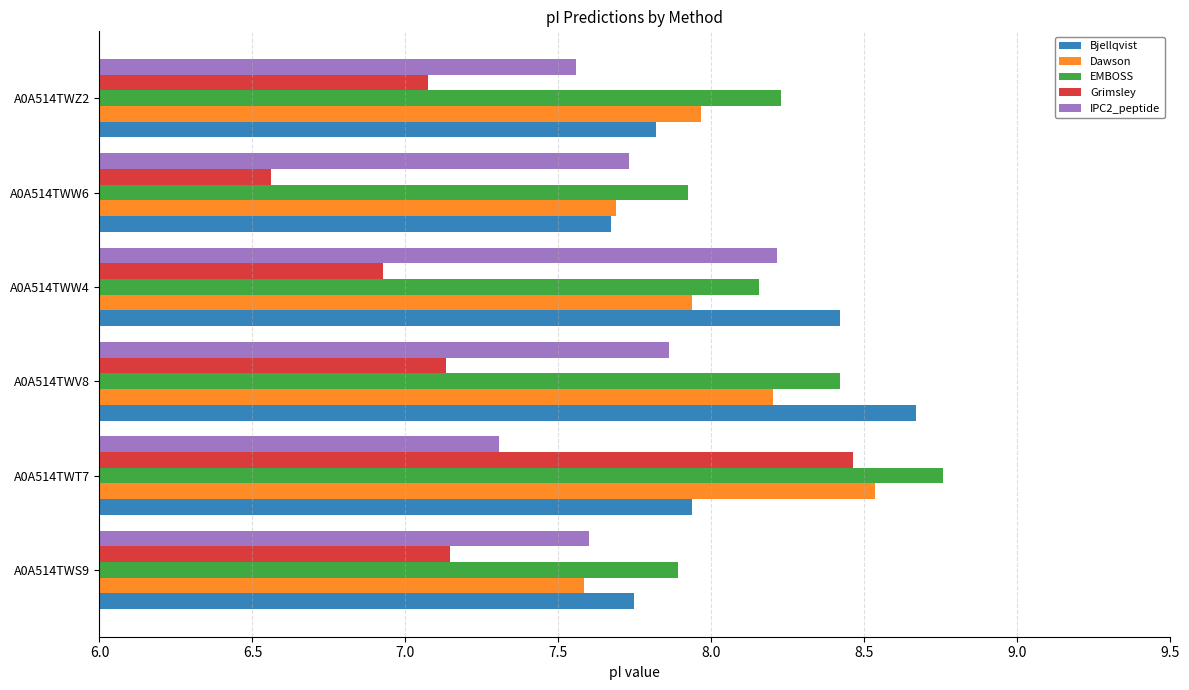

How many values in the Grimsley series are below 7?

2